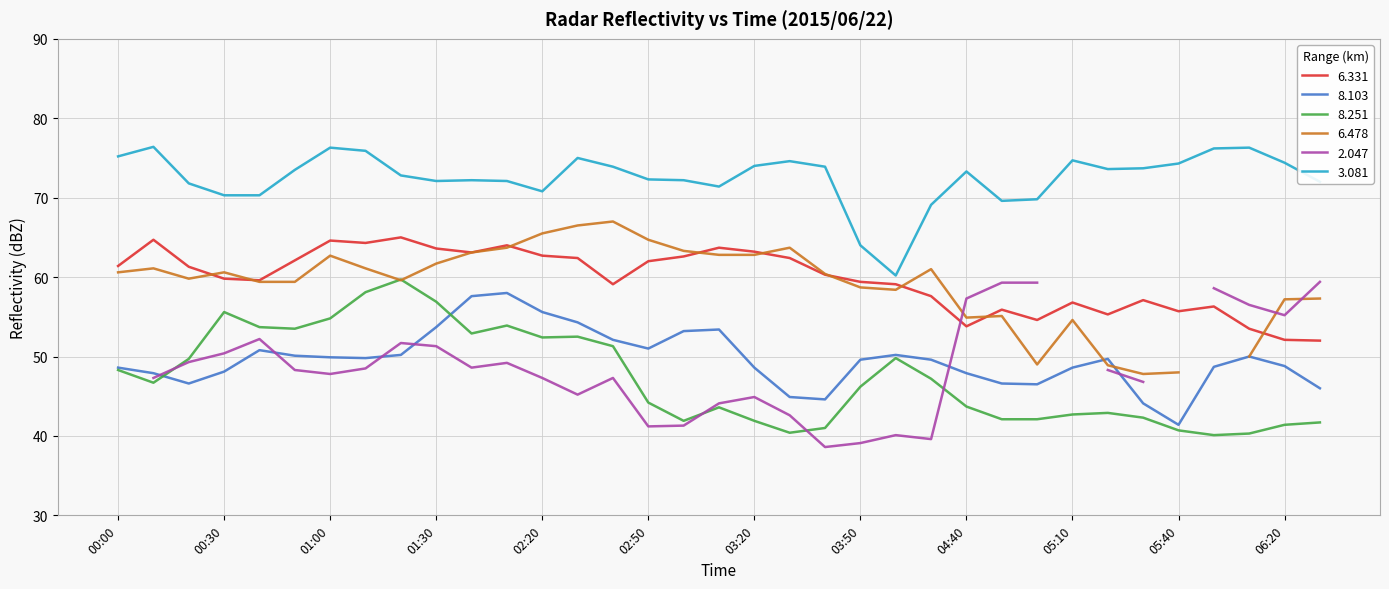

Between 2015/06/22 03:00 and 2015/06/22 01:10, which is larger?

2015/06/22 01:10